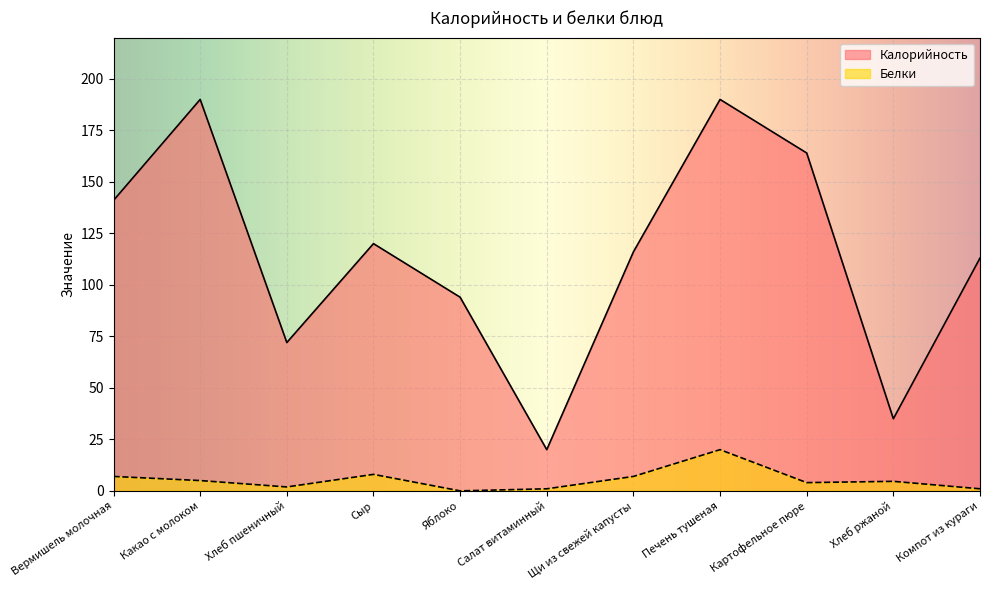

What is the sum of all Калорийность values?

1255.0